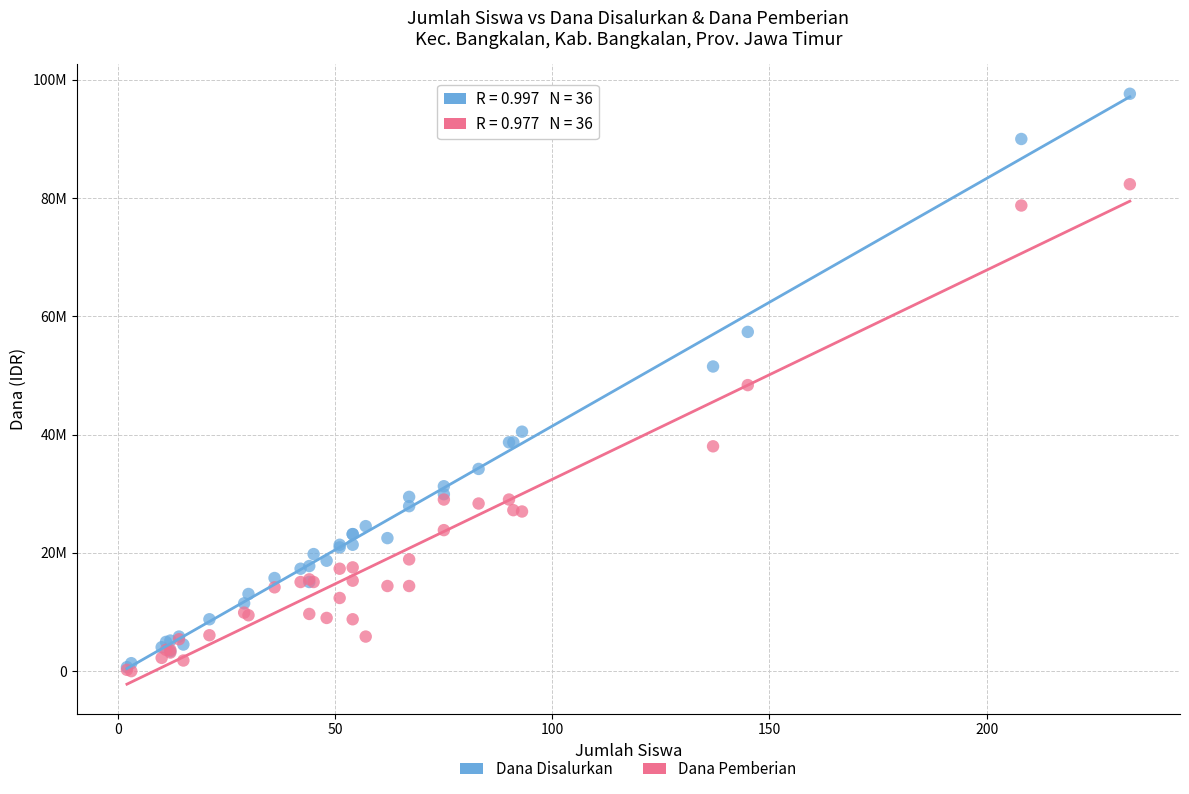

What are all the series names shown in the legend?

Dana Disalurkan, Dana Pemberian